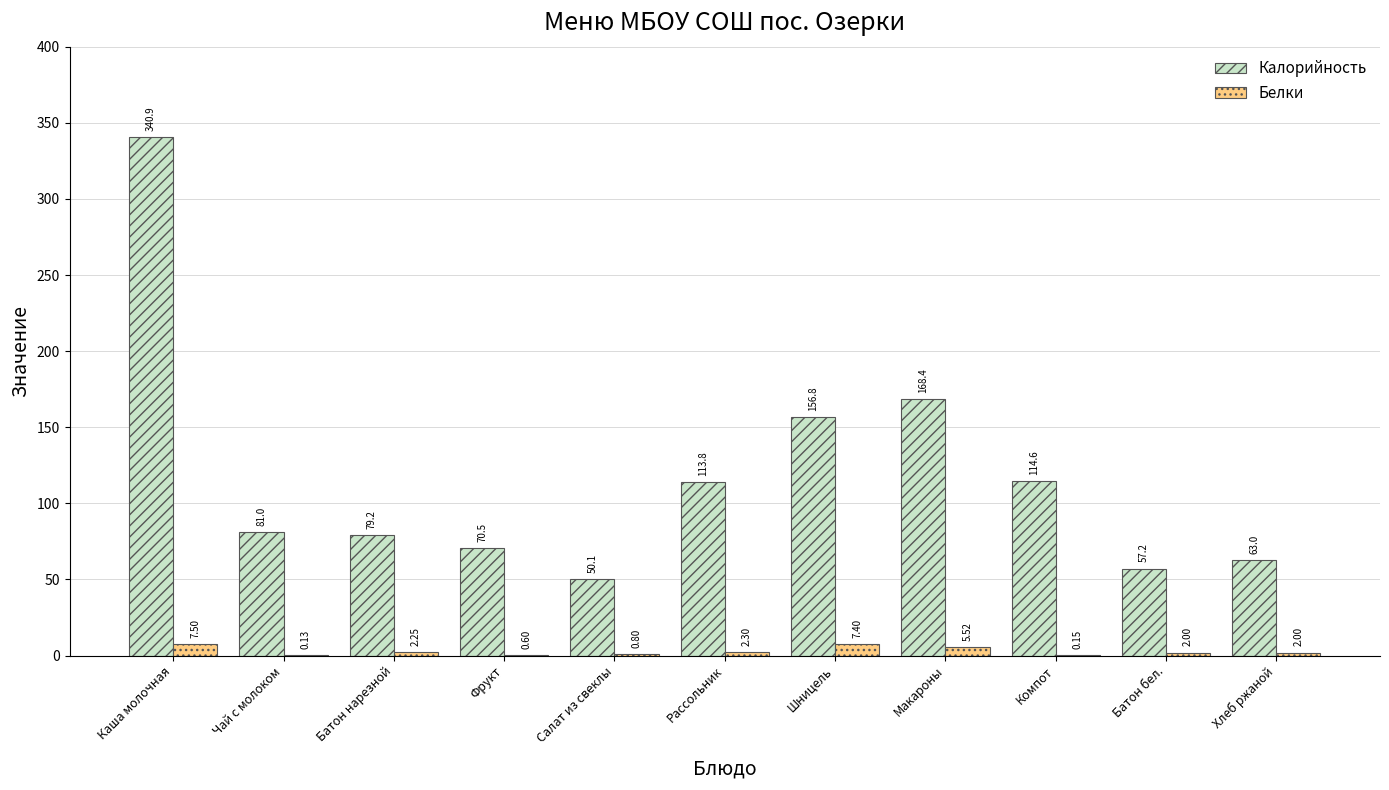

Between Чай с молоком and Рассольник, which series saw the biggest shift?

Калорийность